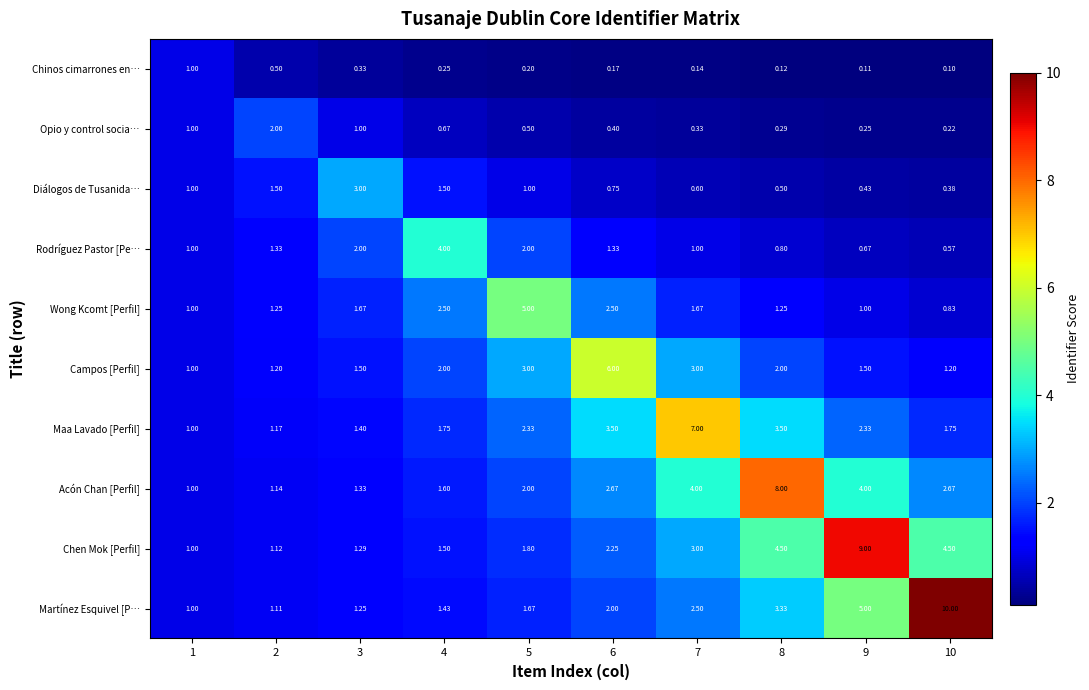

What is the greatest value displayed?

10.0